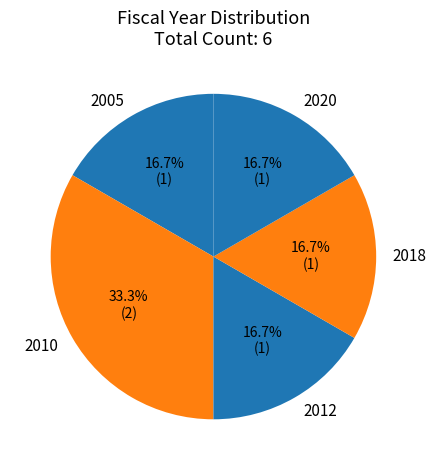

What portion of the pie excludes 2010?

66.7%